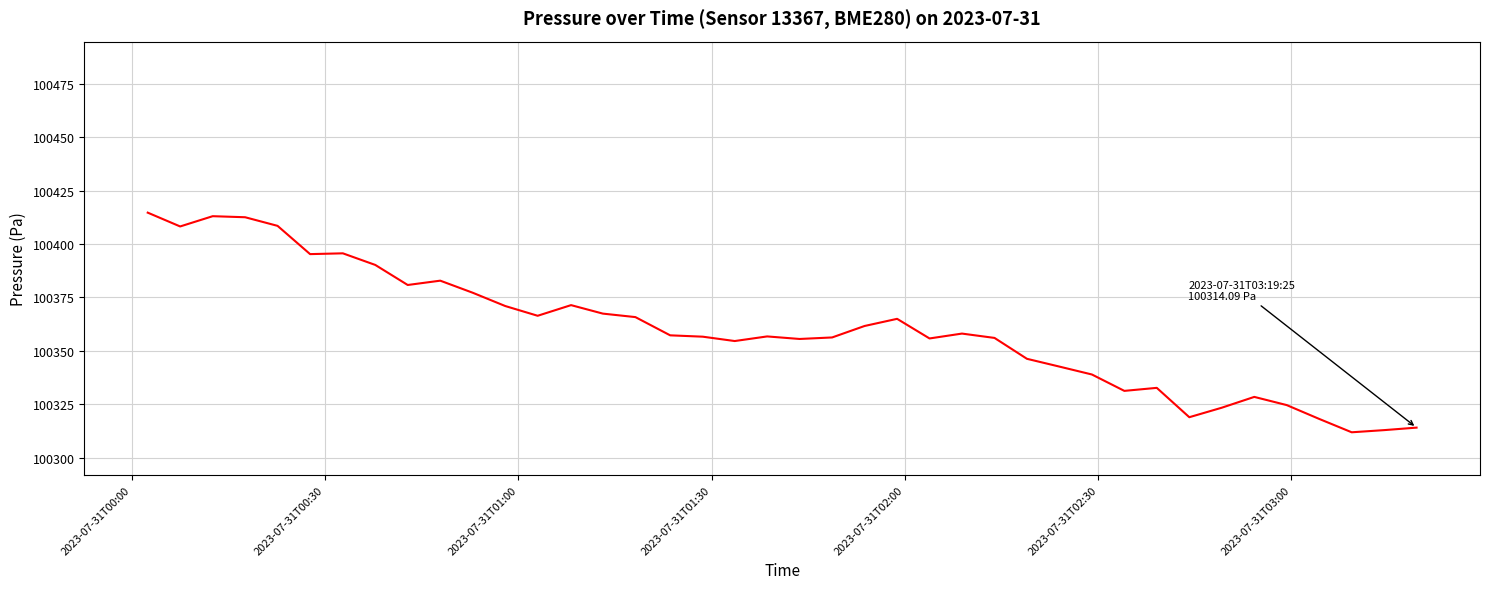

What is the minimum value shown in the chart?

100311.9